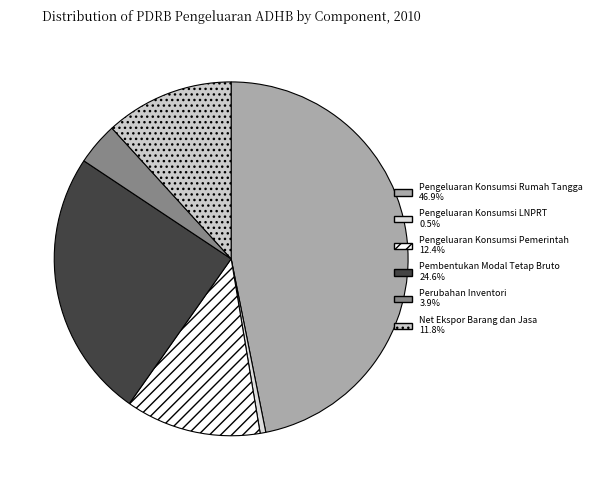

Between Net Ekspor Barang dan Jasa and Perubahan Inventori, which is larger?

Net Ekspor Barang dan Jasa